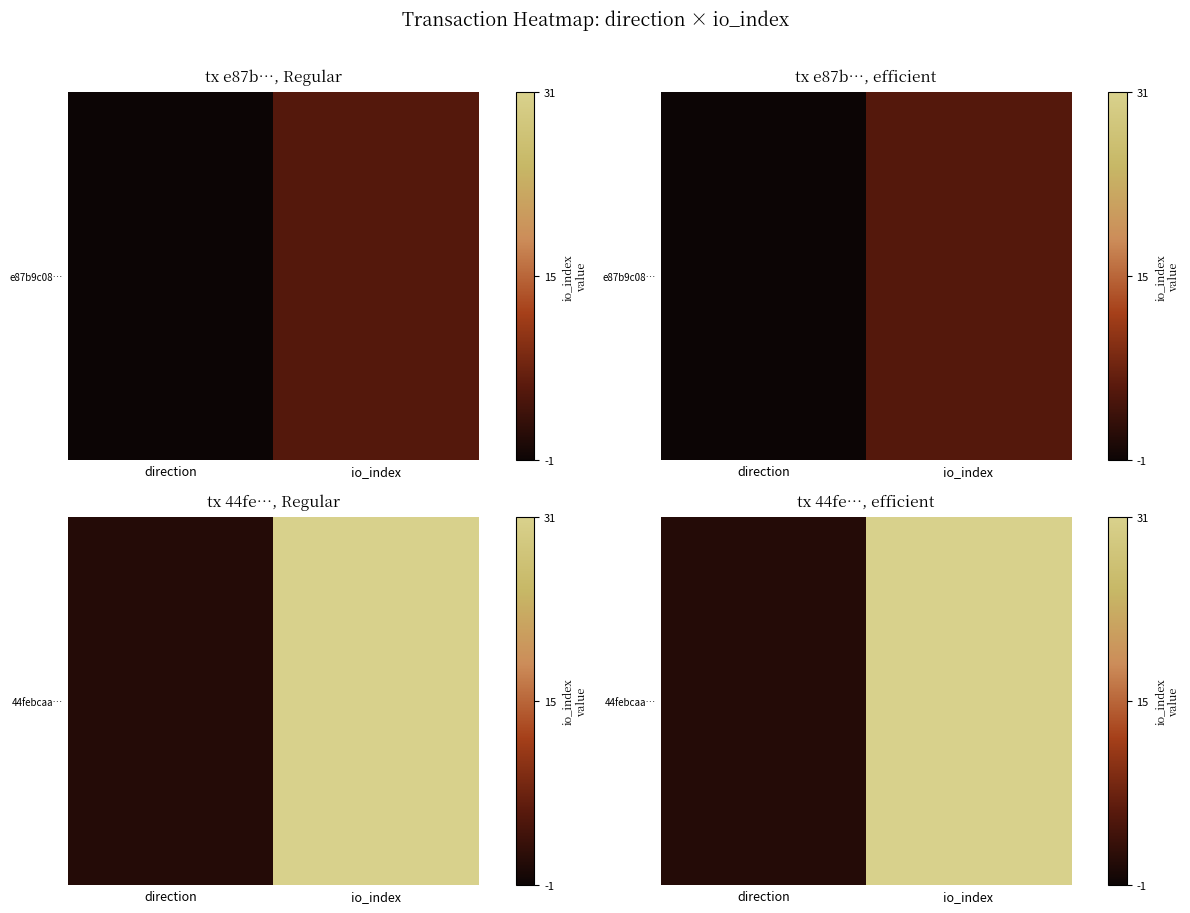

Approximately how many times larger is the value at io_index compared to direction?

31.0